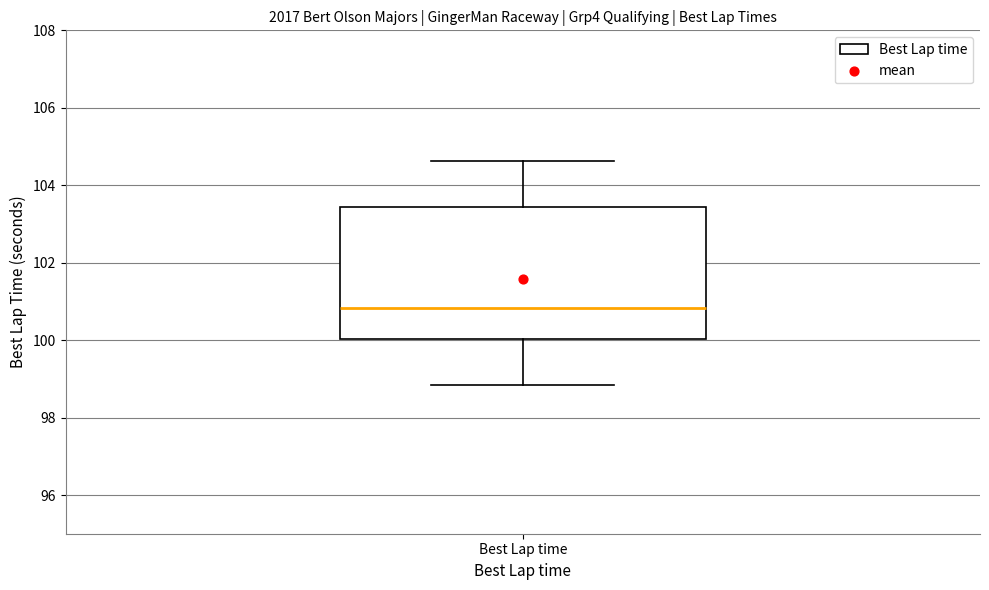

Where is the lower edge of the box for Best Lap time on the y-axis? The values are not printed on the chart, so give them approximately, as read against the axis.

100.0